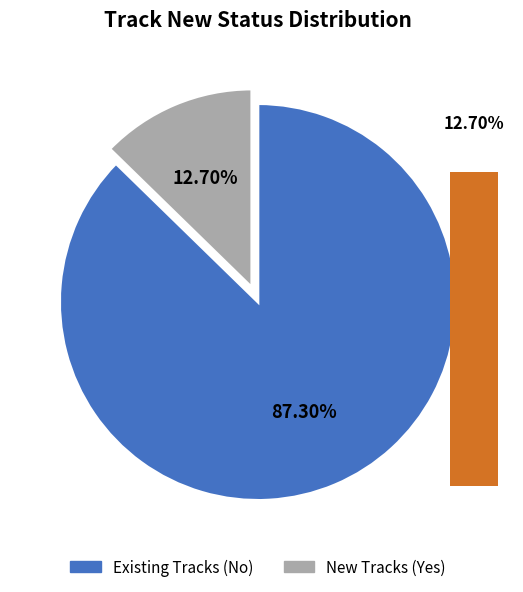

How many slices are in this pie chart?

2